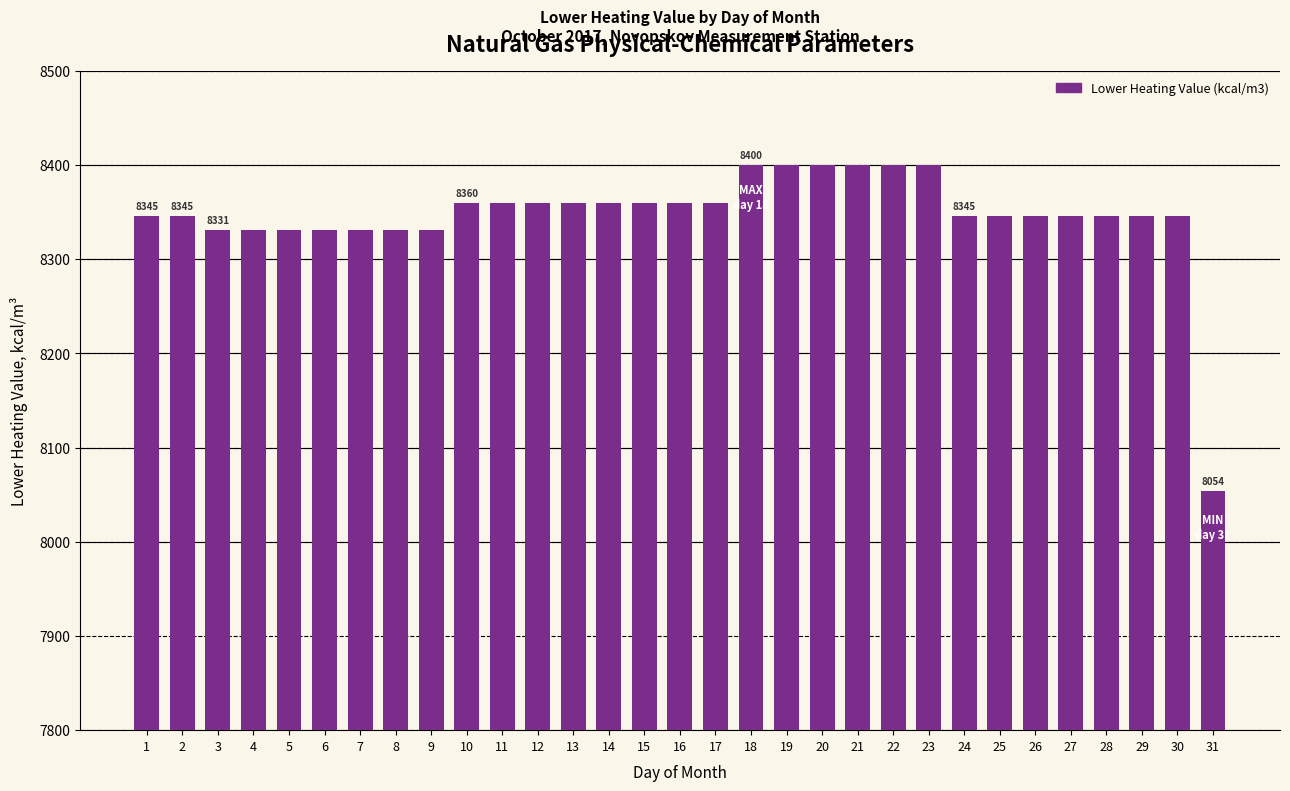

What is the minimum value shown in the chart?

8053.9